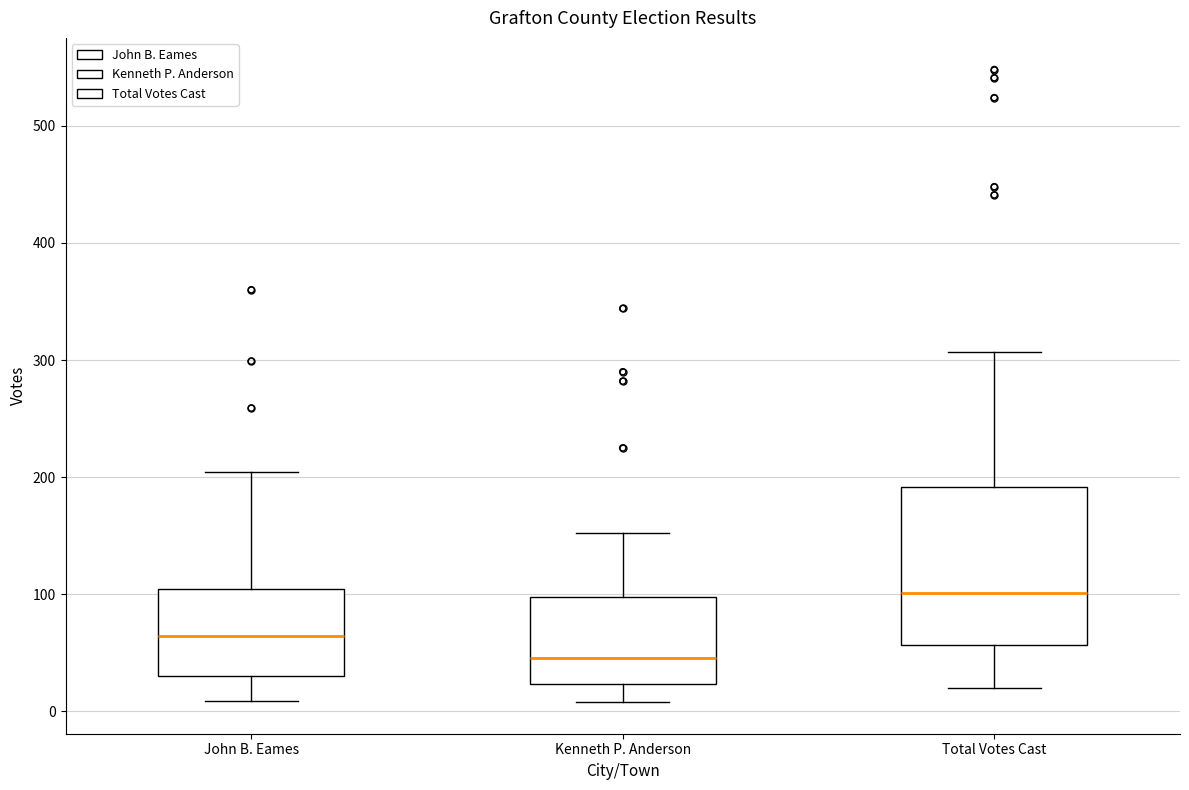

Reading left to right, read every box against the y-axis: the position of its median line, the range the box covers, and the ends of its whiskers. The values are not printed on the chart, so give them approximately, as read against the axis.

John B. Eames: median 60, box 30 to 100, whiskers 10 to 200
Kenneth P. Anderson: median 50, box 20 to 100, whiskers 10 to 150
Total Votes Cast: median 100, box 60 to 190, whiskers 20 to 310